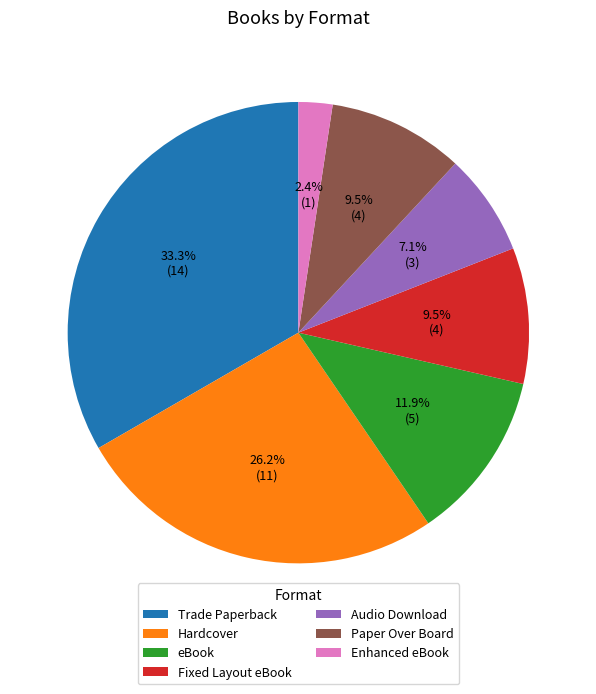

Which slice is the smallest?

Enhanced eBook